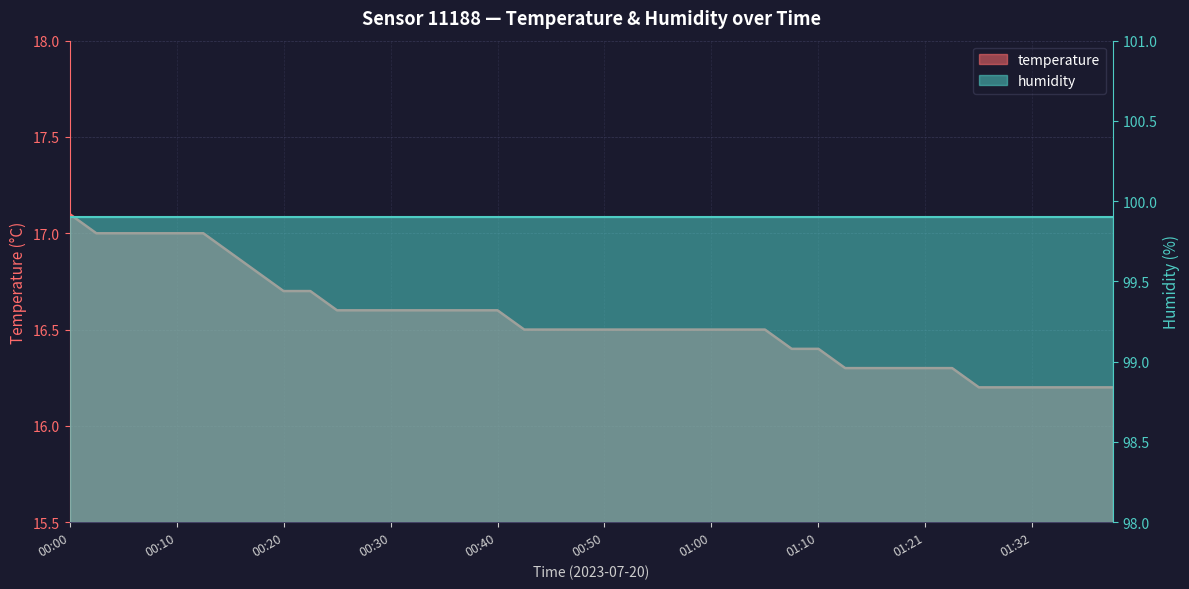

List the labels in order of value, smallest first.

01:27, 01:29, 01:32, 01:34, 01:37, 01:40, 01:13, 01:15, 01:18, 01:21, 01:24, 01:08, 01:10, 00:43, 00:45, 00:48, 00:50, 00:53, 00:55, 00:58, 01:00, 01:03, 01:05, 00:25, 00:28, 00:30, 00:33, 00:35, 00:38, 00:40, 00:20, 00:23, 00:18, 00:15, 00:03, 00:05, 00:08, 00:10, 00:13, 00:00